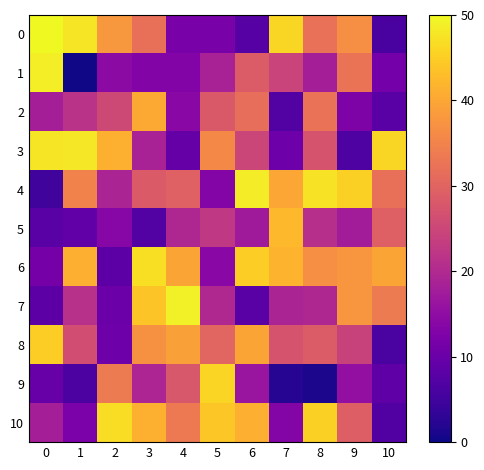

Reading right to left, transcribe all the data shown in this chart.

0: 10=5.9	9=36.9	8=32.1	7=46.0	6=7.6	5=12.0	4=12.0	3=31.9	2=37.9	1=47.8	0=50.0
1: 10=11.3	9=32.5	8=18.1	7=24.4	6=28.6	5=18.7	4=13.3	3=13.2	2=14.6	1=0.3	0=48.6
2: 10=7.9	9=12.7	8=32.3	7=7.1	6=31.7	5=28.1	4=14.0	3=40.3	2=25.5	1=21.5	0=18.1
3: 10=45.9	9=6.5	8=27.3	7=10.5	6=24.8	5=35.8	4=9.4	3=18.7	2=41.4	1=48.0	0=47.7
4: 10=31.9	9=45.3	8=47.3	7=39.9	6=48.6	5=13.3	4=29.6	3=28.4	2=19.0	1=34.8	0=5.0
5: 10=29.4	9=17.6	8=21.1	7=42.3	6=17.2	5=22.5	4=19.6	3=7.0	2=13.8	1=9.0	0=8.0
6: 10=39.7	9=37.8	8=36.8	7=41.7	6=45.0	5=13.9	4=39.8	3=47.0	2=8.4	1=41.1	0=11.3
7: 10=33.7	9=37.8	8=19.6	7=19.0	6=7.9	5=19.9	4=49.0	3=43.8	2=10.2	1=21.1	0=8.3
8: 10=6.1	9=24.2	8=28.5	7=27.2	6=39.7	5=30.3	4=39.2	3=37.1	2=10.4	1=26.2	0=44.9
9: 10=8.5	9=15.3	8=1.0	7=2.0	6=16.2	5=45.8	4=27.9	3=19.1	2=33.6	1=6.4	0=9.9
10: 10=7.0	9=29.3	8=45.2	7=13.4	6=41.2	5=44.2	4=33.5	3=41.4	2=46.8	1=12.3	0=18.0